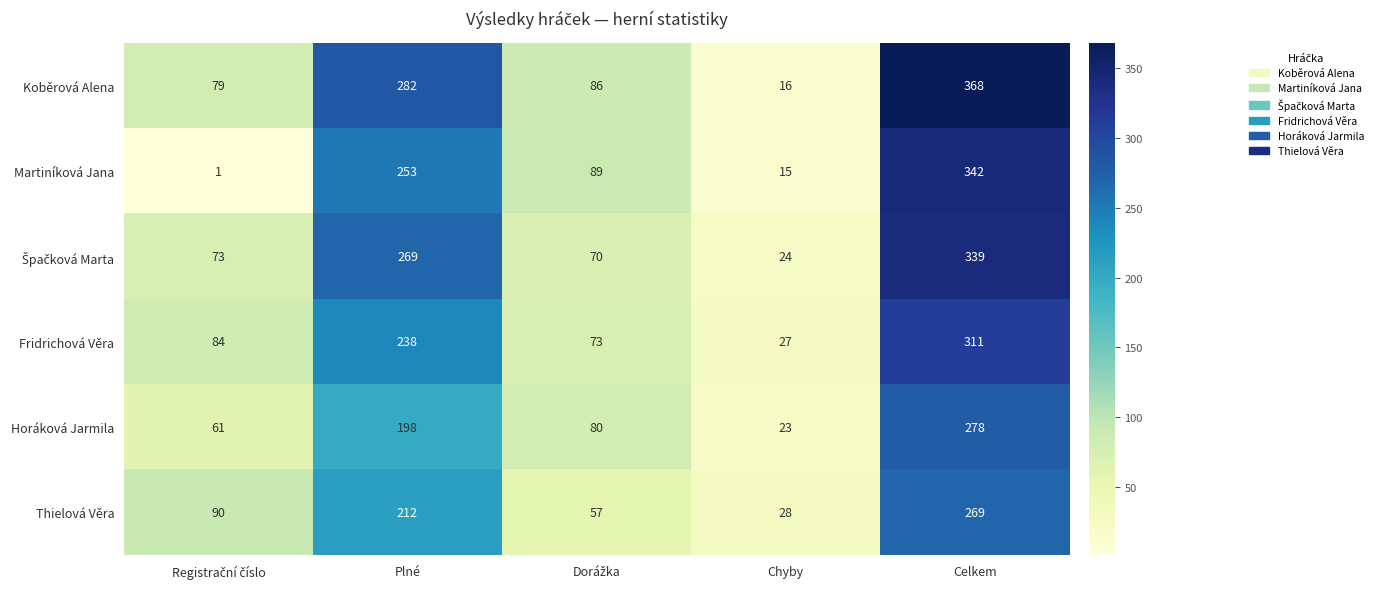

At how many categories does at least one series exceed 359?

1